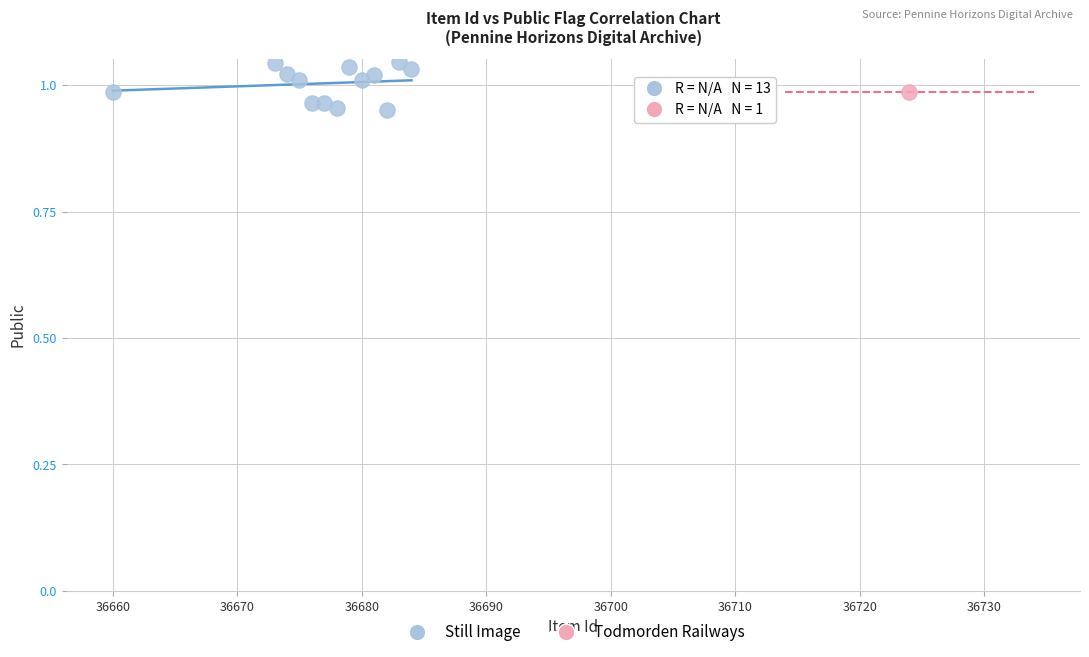

What are all the series names shown in the legend?

Still Image, Todmorden Railways